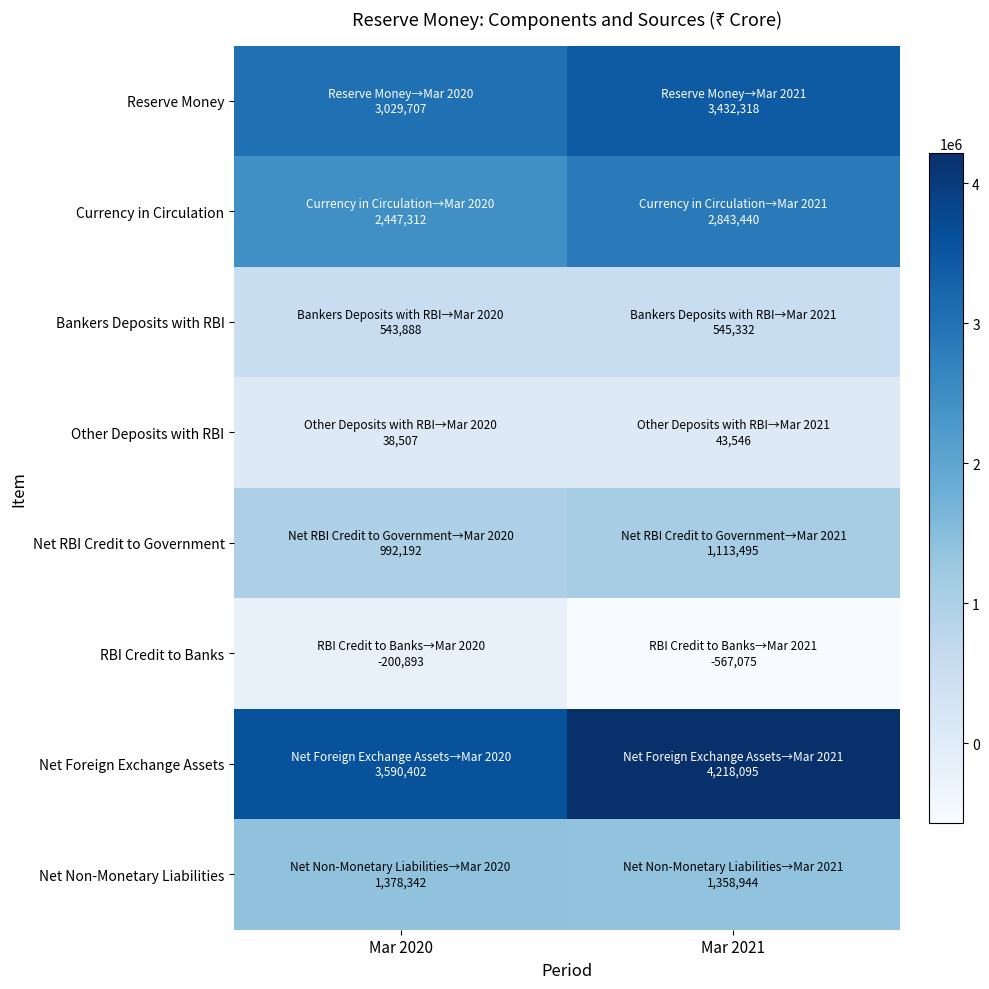

Rank the series at Mar 2020 from highest to lowest value.

Net Foreign Exchange Assets, Reserve Money, Currency in Circulation, Net Non-Monetary Liabilities, Net RBI Credit to Government, Bankers Deposits with RBI, Other Deposits with RBI, RBI Credit to Banks